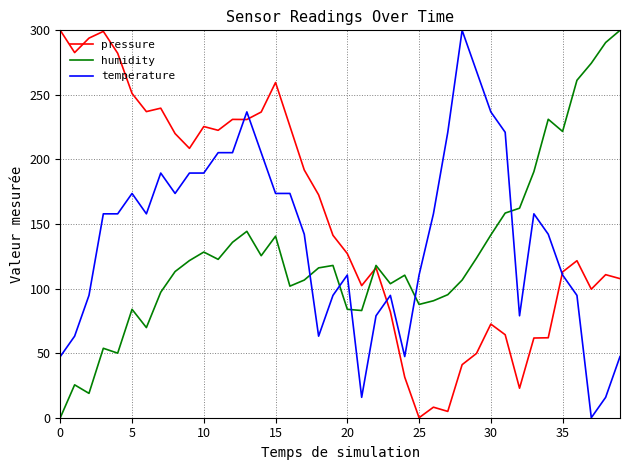

Count the number of categories in the chart.

40